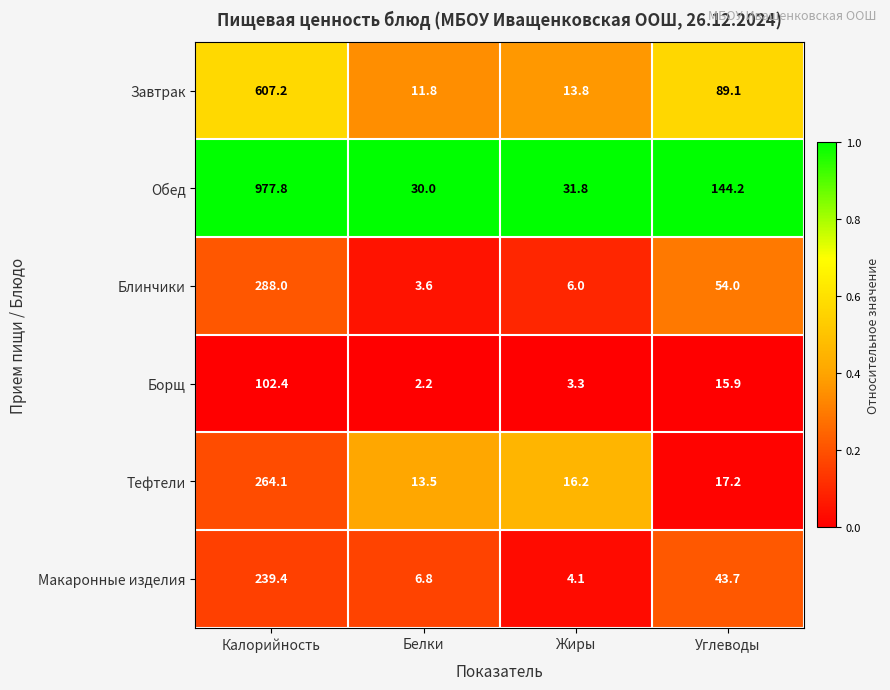

Rank the series at Белки from lowest to highest value.

Борщ, Блинчики, Макаронные изделия, Завтрак, Тефтели, Обед